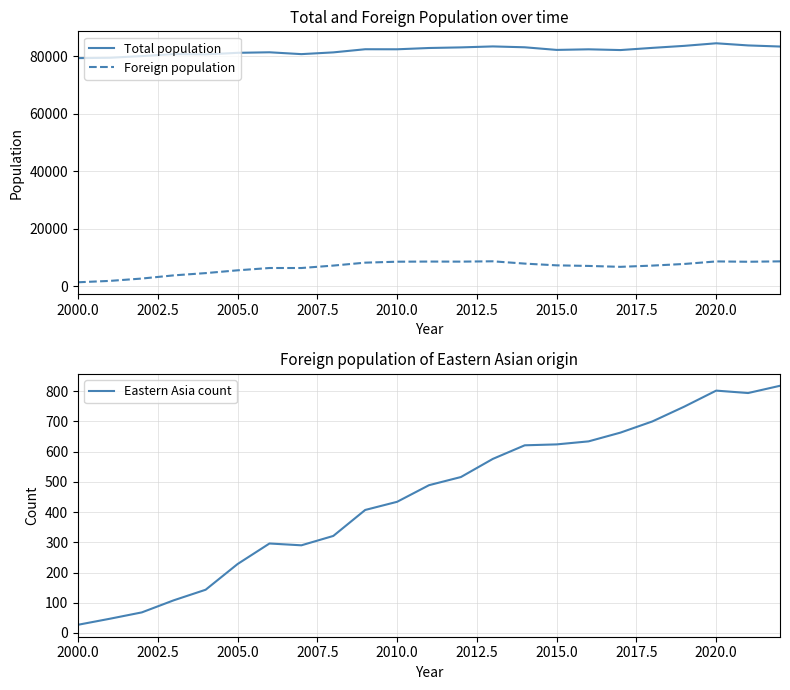

Is it true that Foreign population equals 12008 at 2015.0?

False